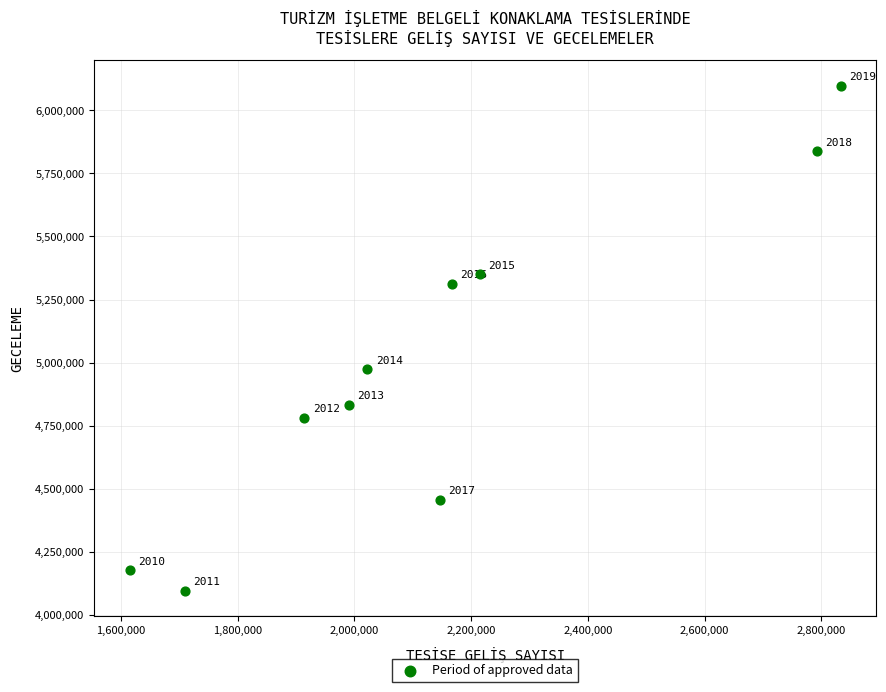

What is the range of Y values (max minus min)?

2002056